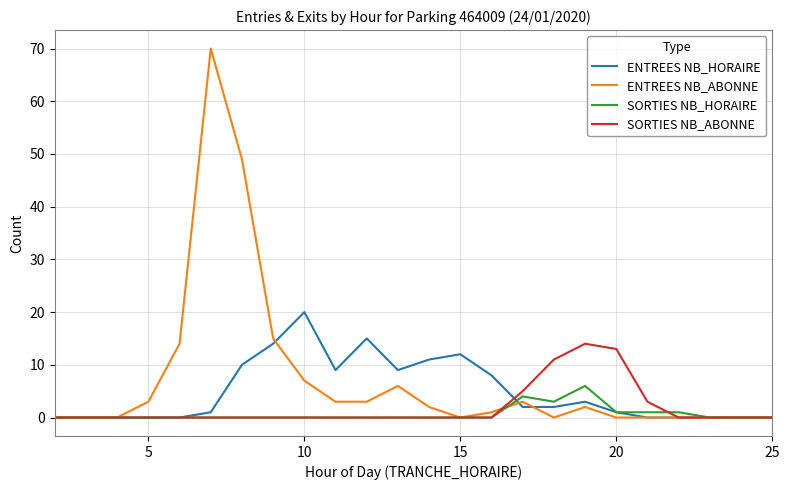

List the series in order of their overall mean, highest first.

ENTREES NB_ABONNE, ENTREES NB_HORAIRE, SORTIES NB_ABONNE, SORTIES NB_HORAIRE